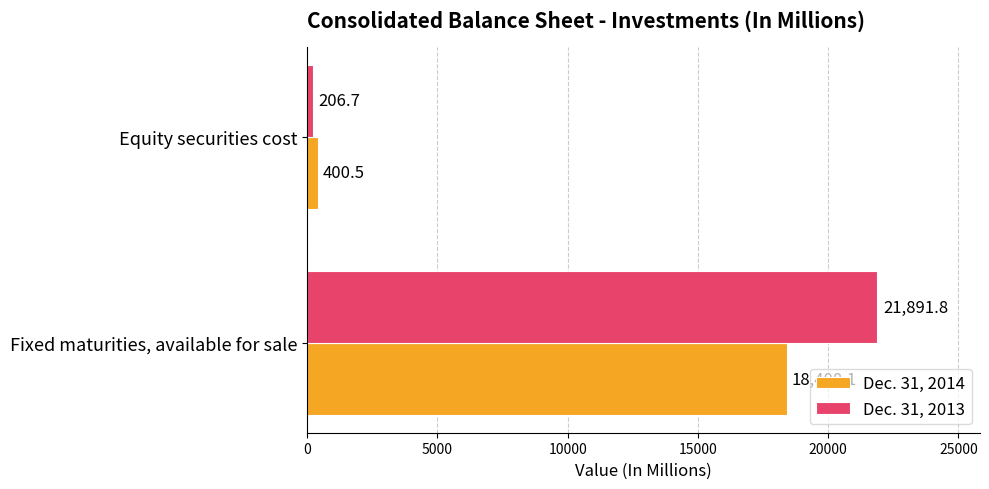

Rank the series at Fixed maturities, available for sale from highest to lowest value.

Dec. 31, 2013, Dec. 31, 2014